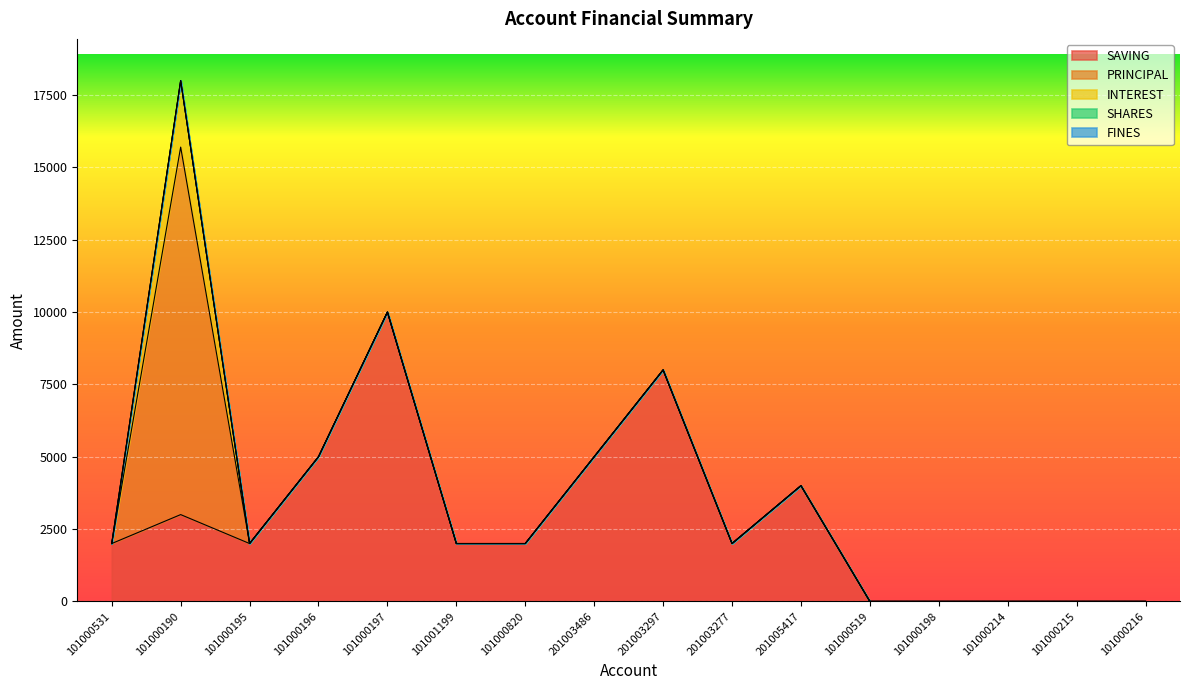

True or false: INTEREST and SAVING cross at least once.

False